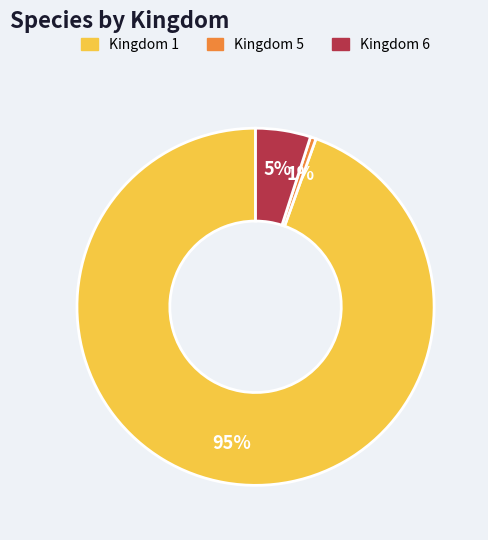

What is the largest slice in the pie chart?

Kingdom 1